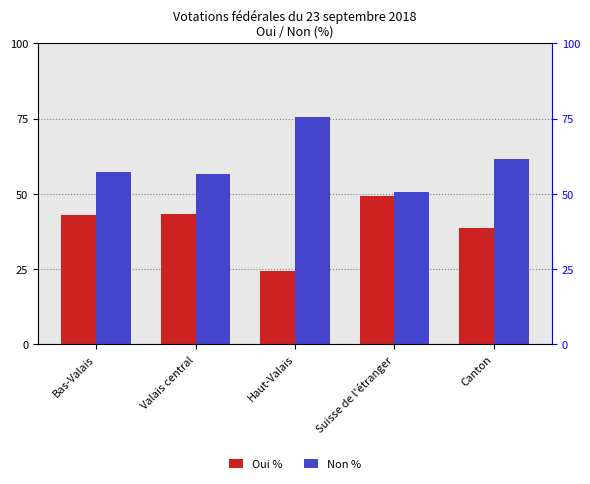

Between Canton and Haut-Valais, which is larger?

Canton